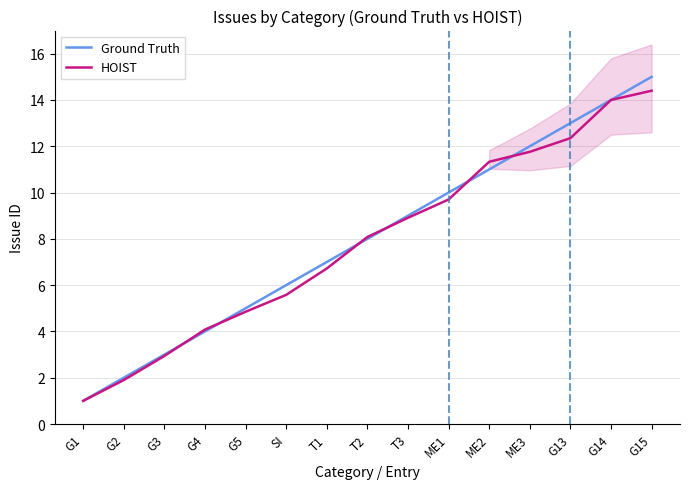

What is the value of the Ground Truth point at the 11th from the left?

11.0